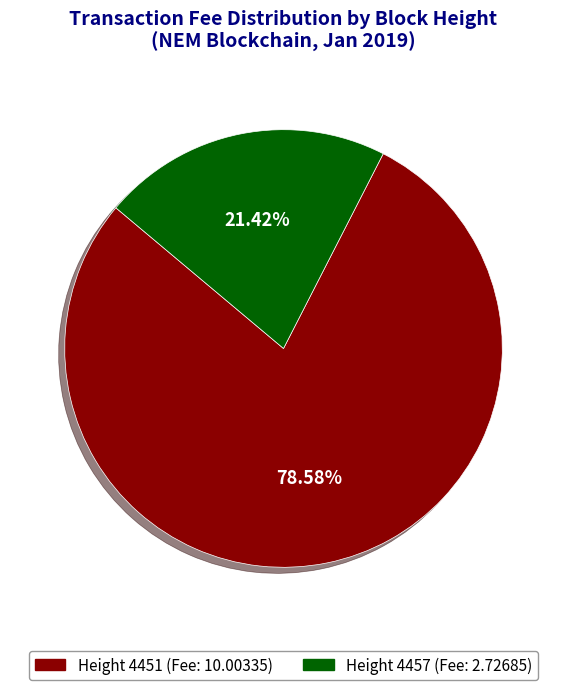

Is there a majority slice in this chart?

Yes